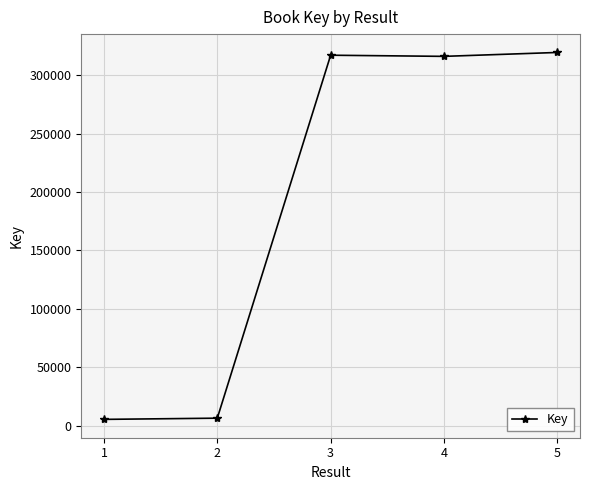

Where does the data first go above 316044?

3